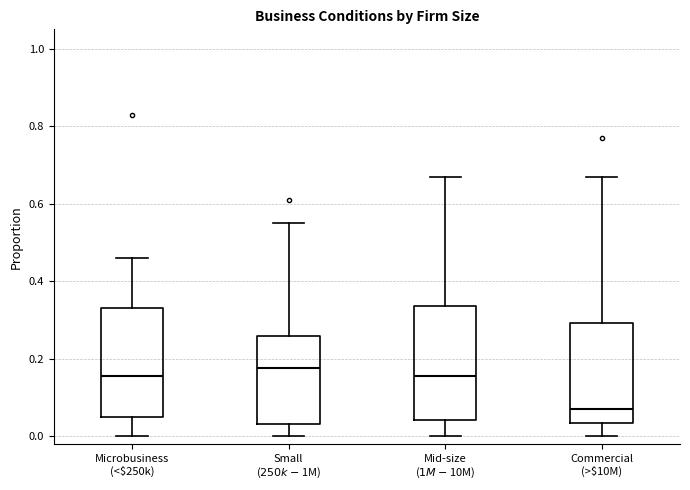

Reading left to right, read every box against the y-axis: the position of its median line, the range the box covers, and the ends of its whiskers. The values are not printed on the chart, so give them approximately, as read against the axis.

Microbusiness (<$250k): median 0.16, box 0.06 to 0.34, whiskers 0.00 to 0.46
Small ($250k-$1M): median 0.18, box 0.04 to 0.26, whiskers 0.00 to 0.56
Mid-size ($1M-$10M): median 0.16, box 0.04 to 0.34, whiskers 0.00 to 0.68
Commercial (>$10M): median 0.08, box 0.04 to 0.30, whiskers 0.00 to 0.68